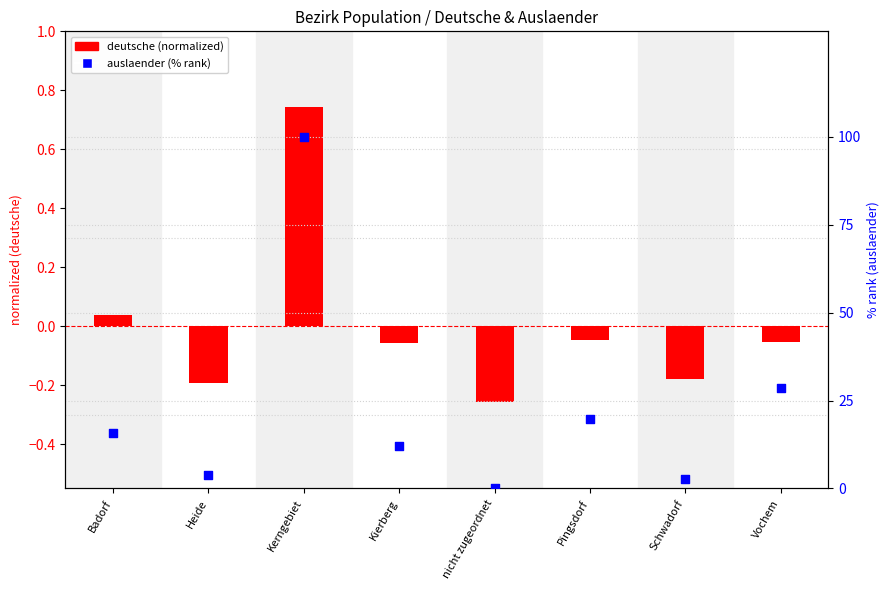

What are all the series names shown in the legend?

deutsche (normalized), auslaender (% rank)